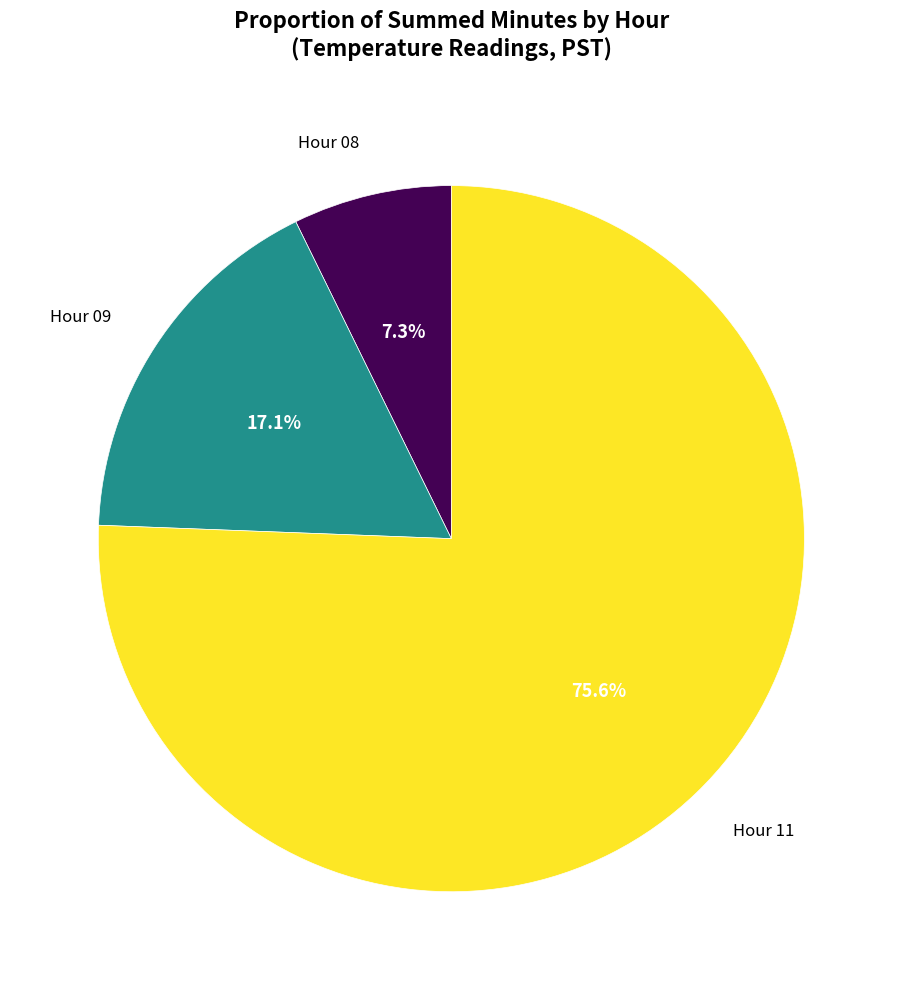

Is there a majority slice in this chart?

Yes